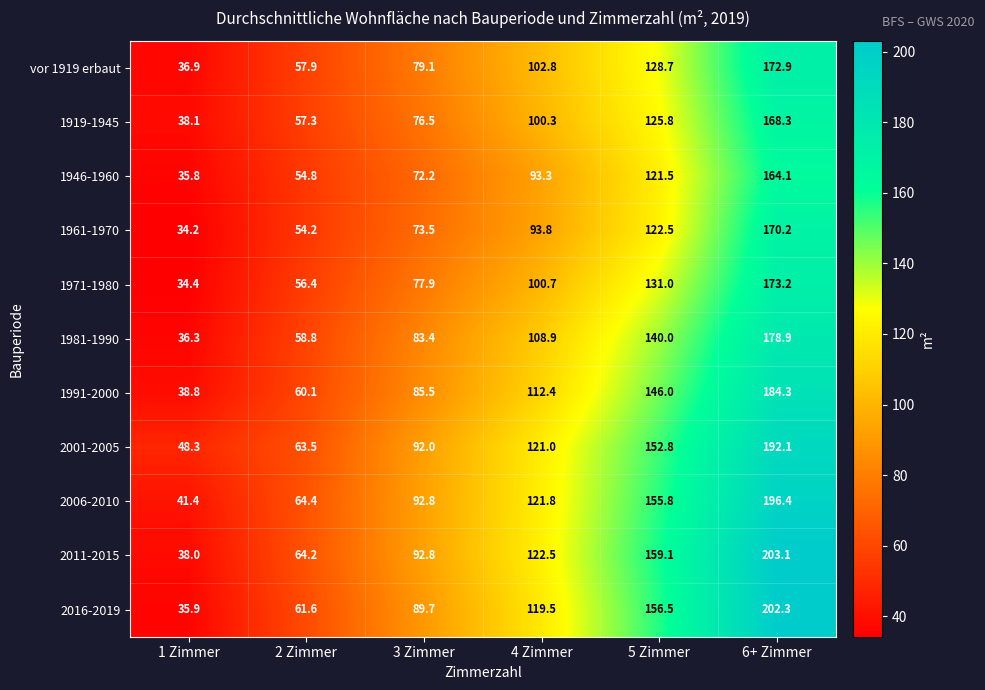

What is the sum of all 1971-1980 values?

573.6